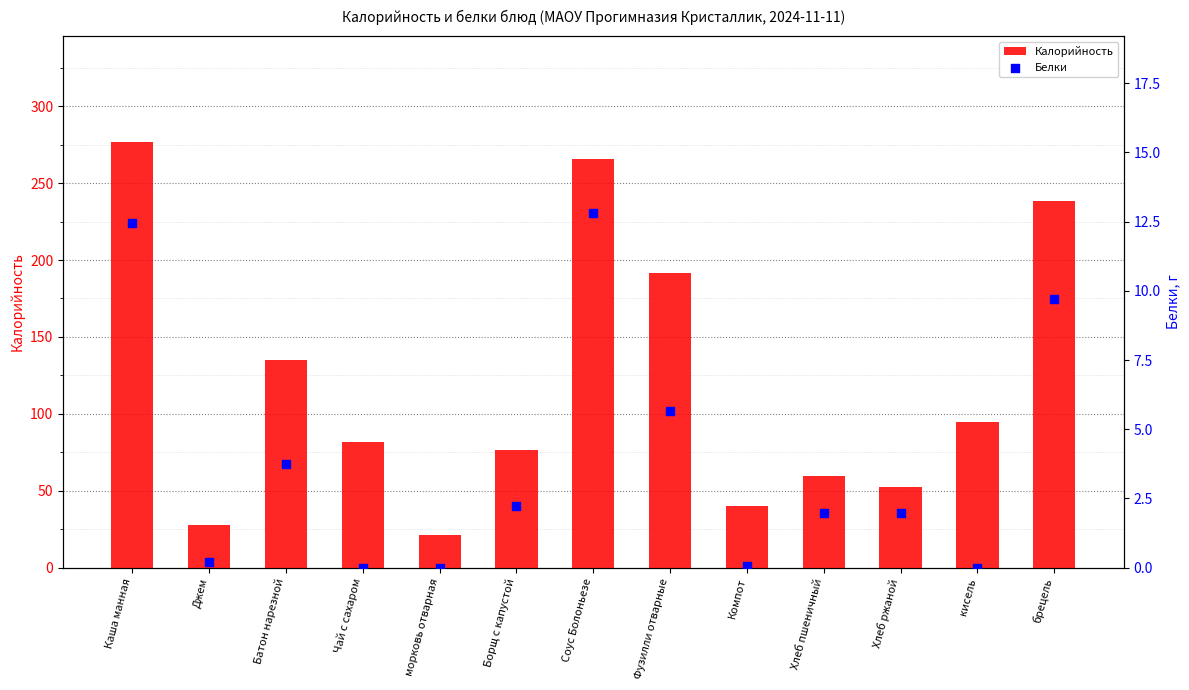

What are all the series names shown in the legend?

Калорийность, Белки